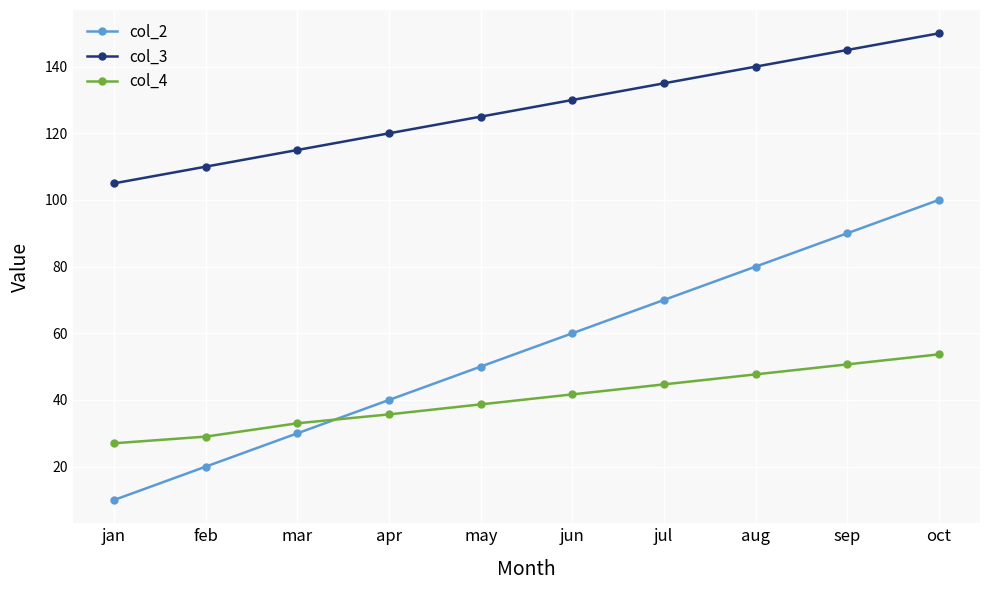

What is the greatest value displayed?

150.0